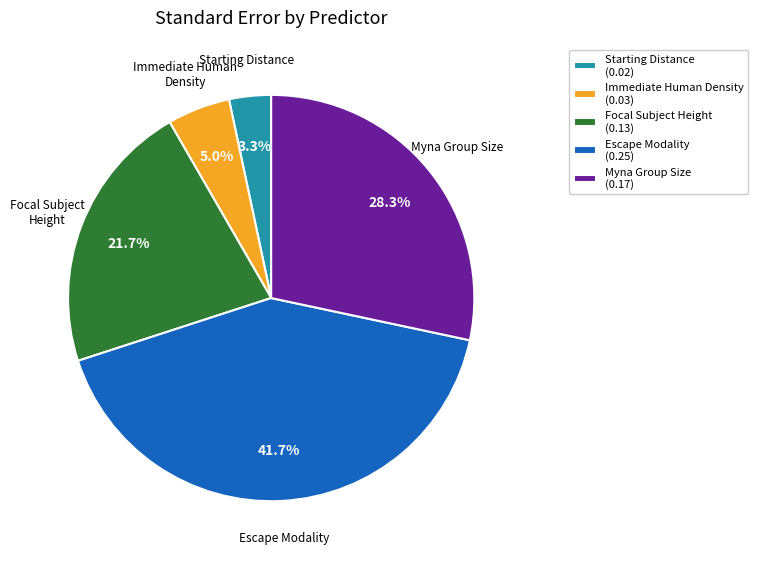

Does Starting Distance account for over 50% of the chart?

No